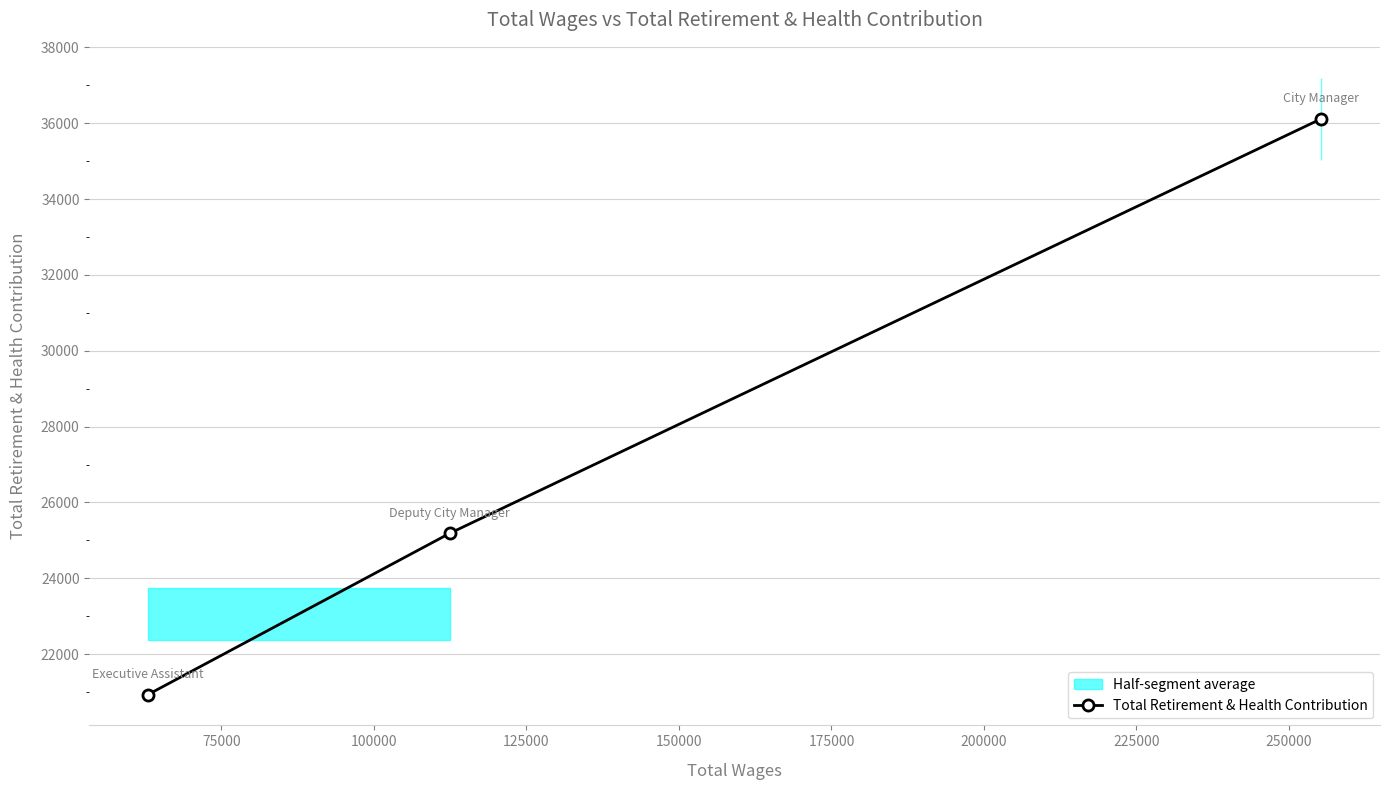

How many data points are less than 25183?

1